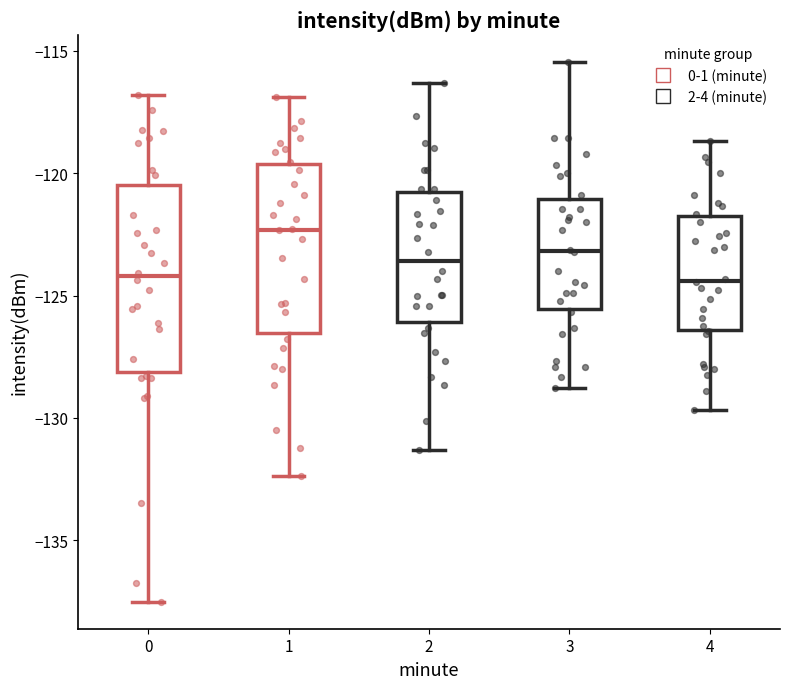

Reading left to right, read every box against the y-axis: the position of its median line, the range the box covers, and the ends of its whiskers. The values are not printed on the chart, so give them approximately, as read against the axis.

0: median -124.0, box -128.0 to -120.5, whiskers -137.5 to -117.0
1: median -122.5, box -126.5 to -119.5, whiskers -132.5 to -117.0
2: median -123.5, box -126.0 to -121.0, whiskers -131.5 to -116.5
3: median -123.0, box -125.5 to -121.0, whiskers -129.0 to -115.5
4: median -124.5, box -126.5 to -122.0, whiskers -129.5 to -118.5